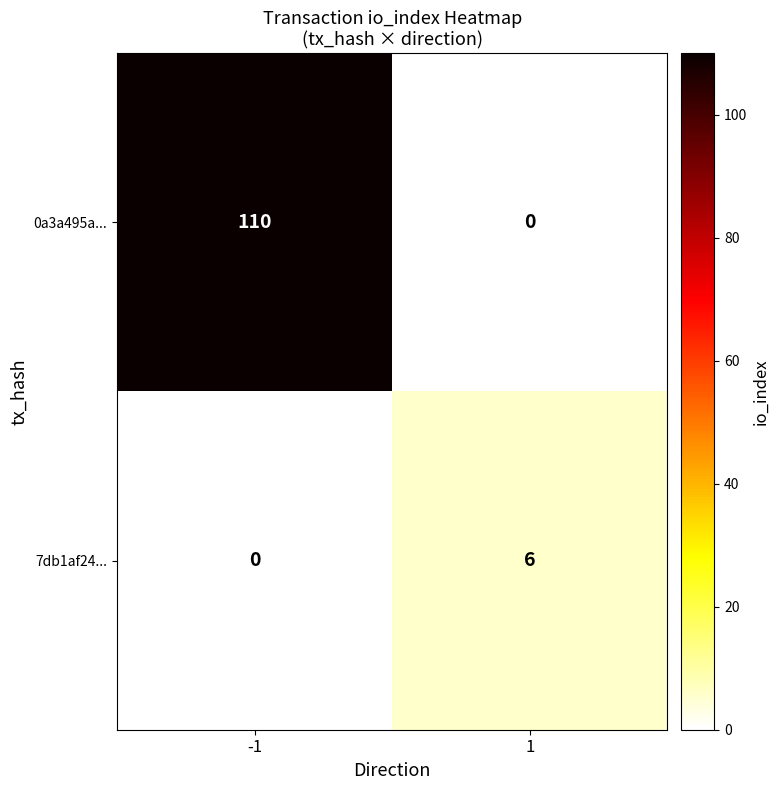

True or false: 7db1af24... has a value of 6 at 1.

True